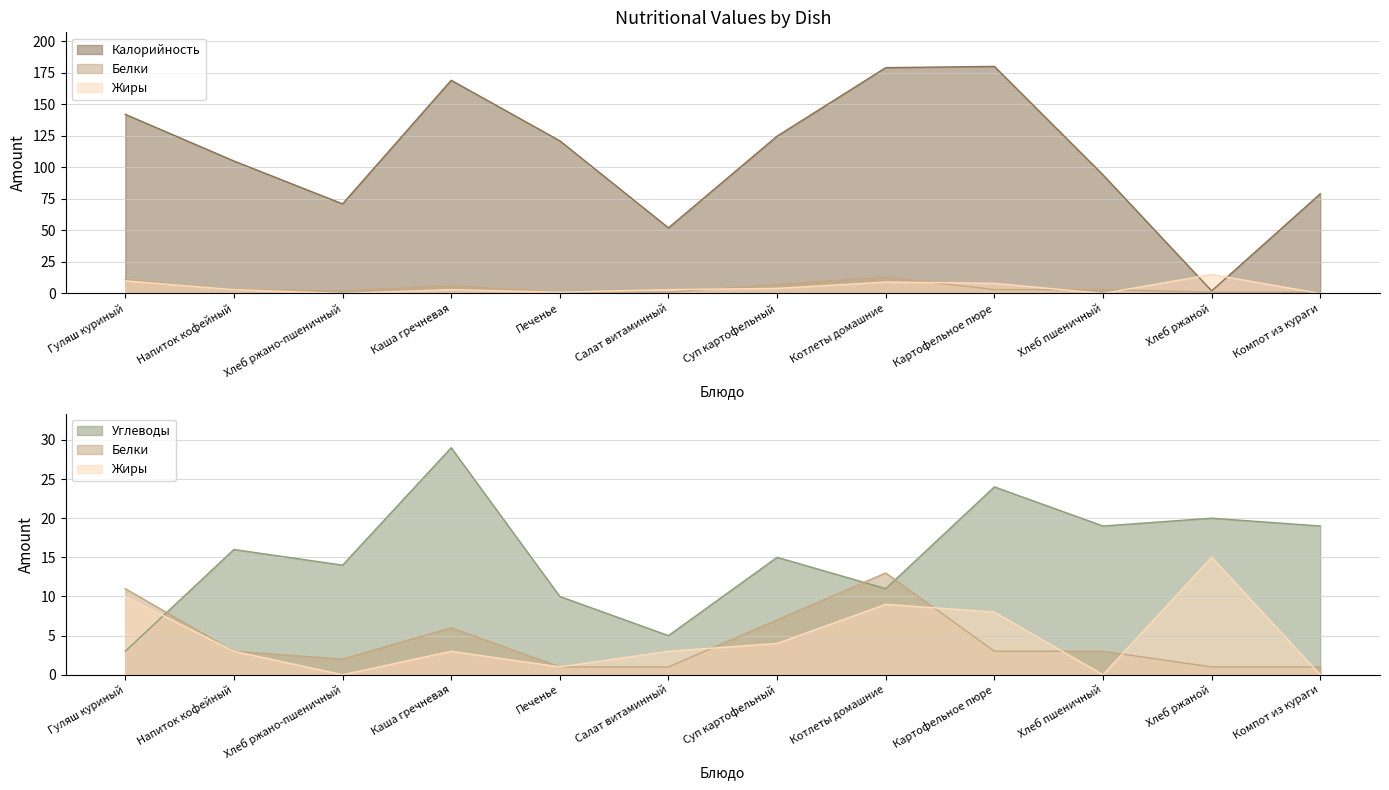

How many lines are shown in the chart?

4